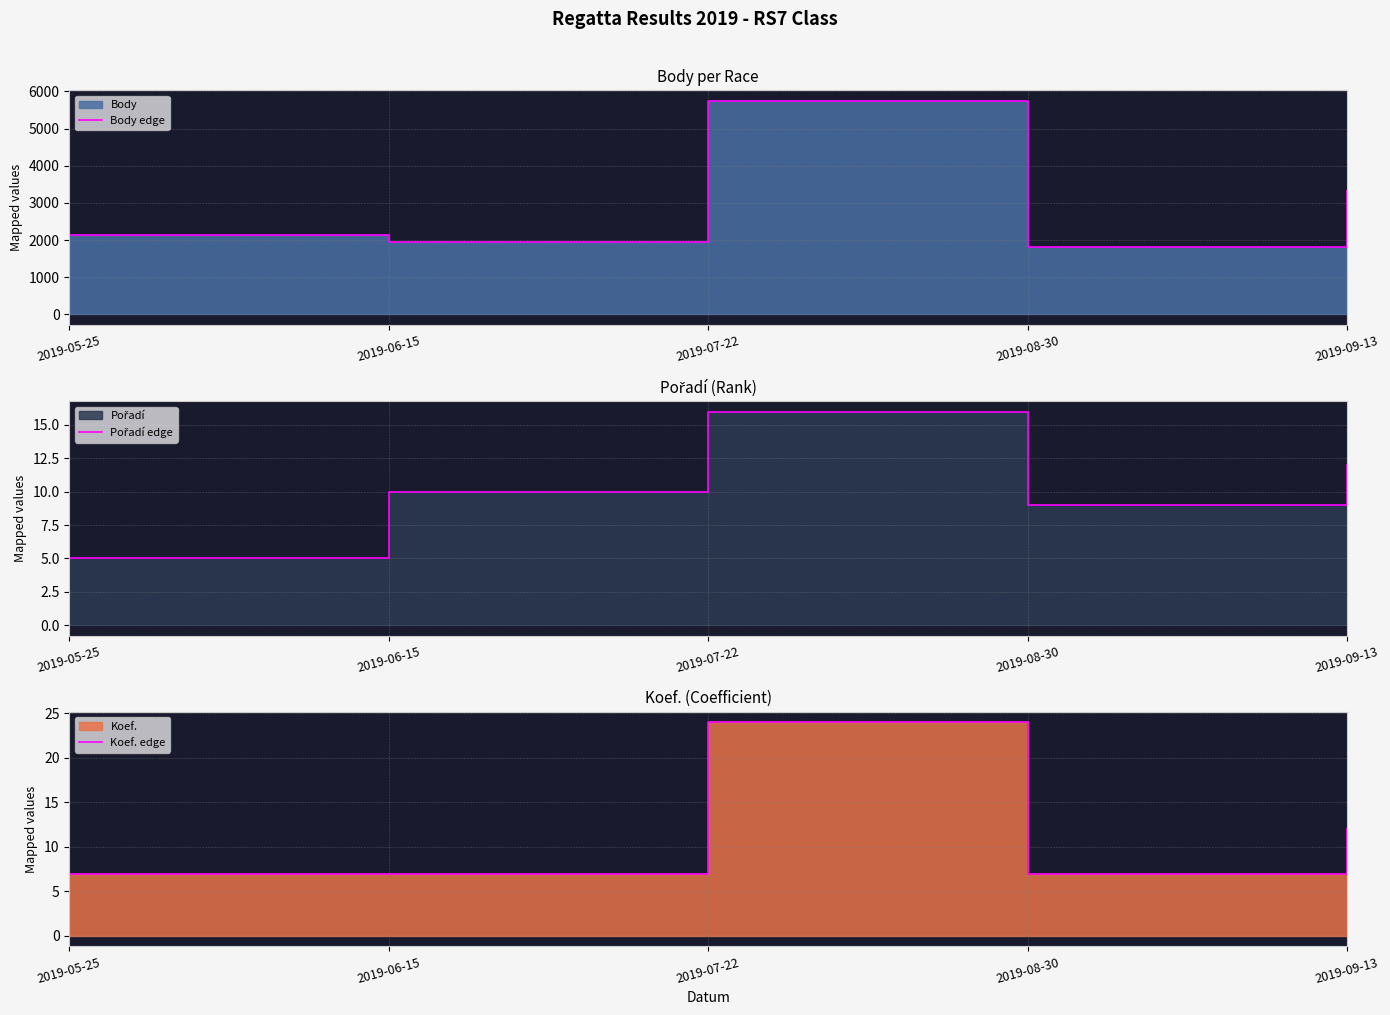

True or false: Pořadí edge and Body edge intersect in this chart.

False